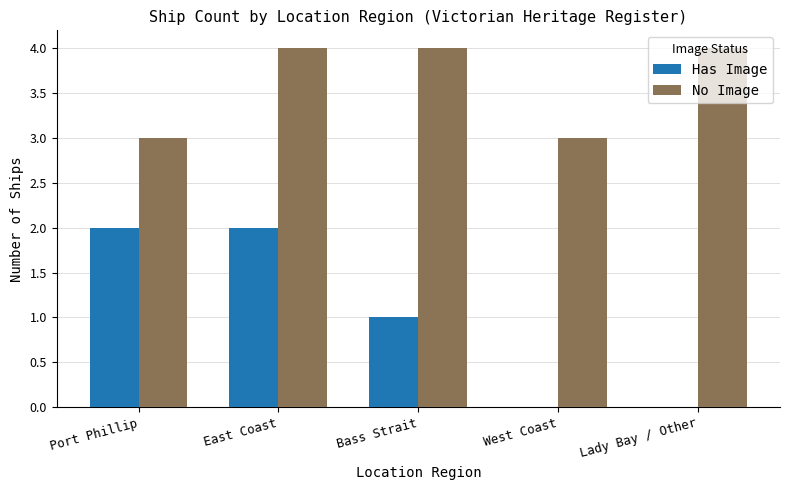

What is the spread (max minus min) of values at Lady Bay / Other?

4